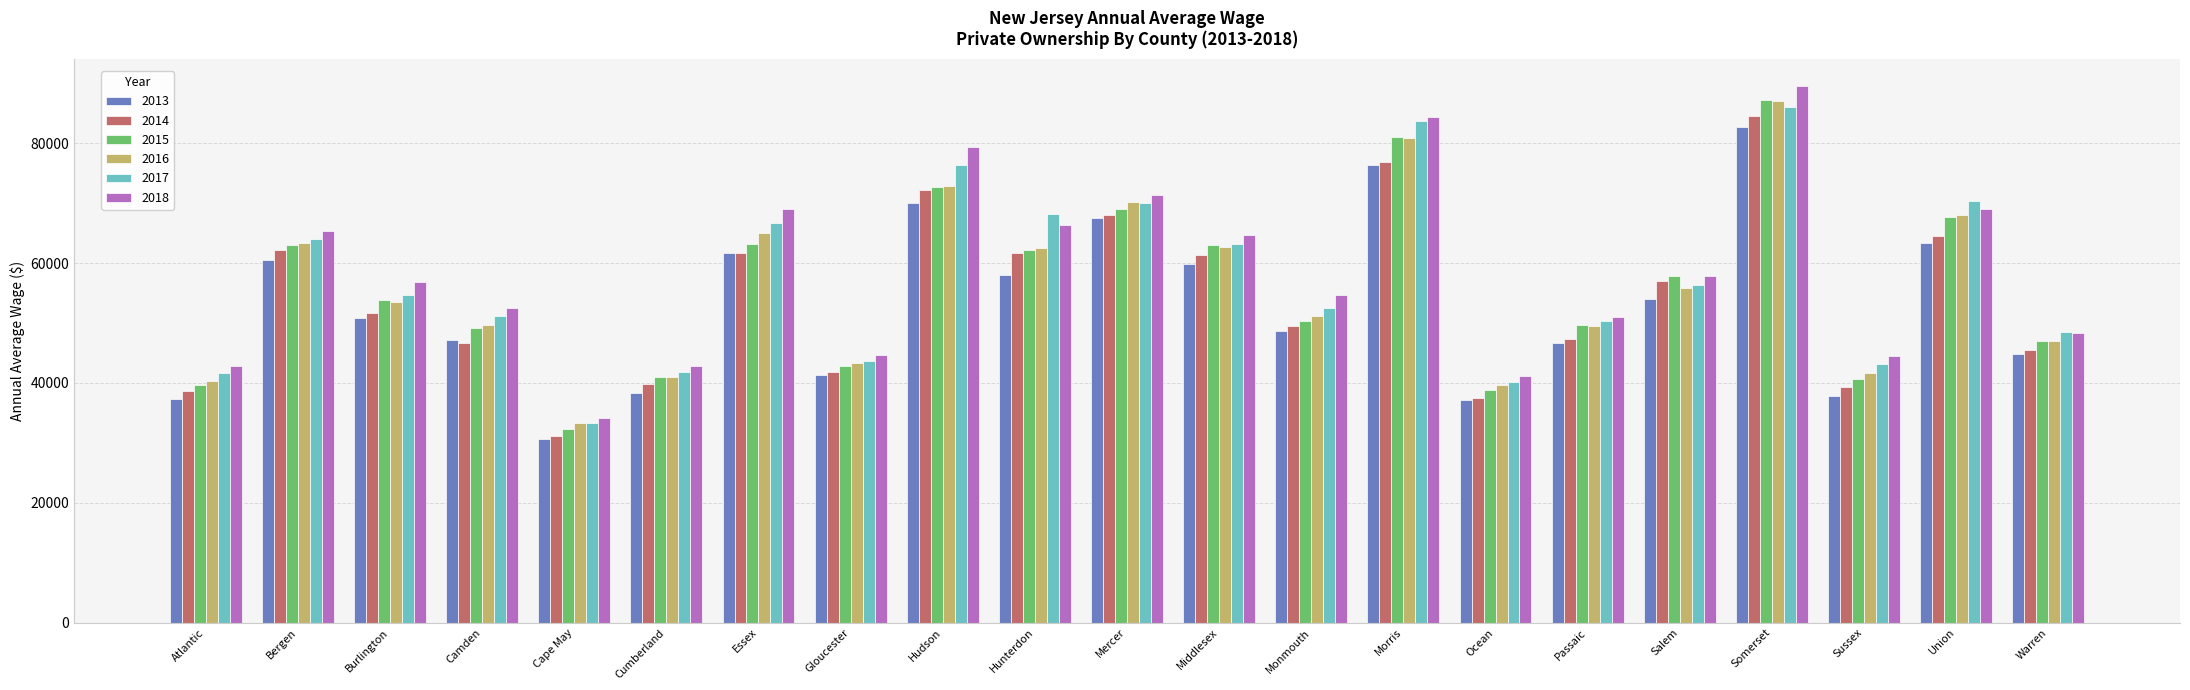

Is it true that 2016 equals 70708 at Monmouth?

False